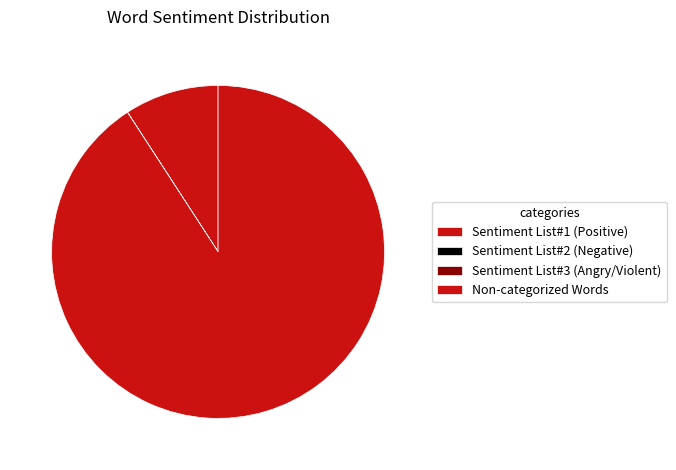

Which has a higher value, Non-categorized Words or Sentiment List#1 (Positive)?

Non-categorized Words